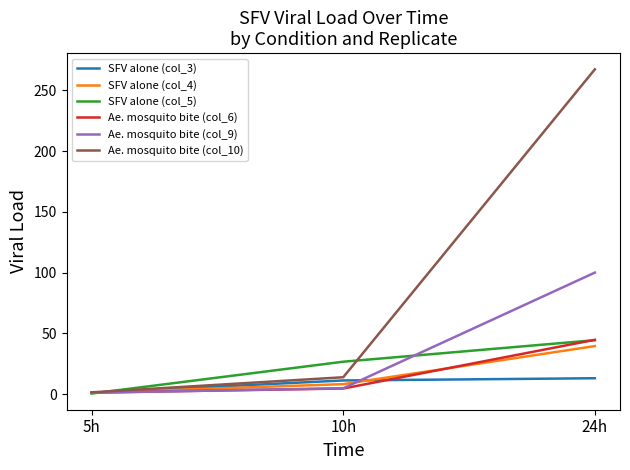

Which series has the largest range (max minus min)?

Ae. mosquito bite (col_10)